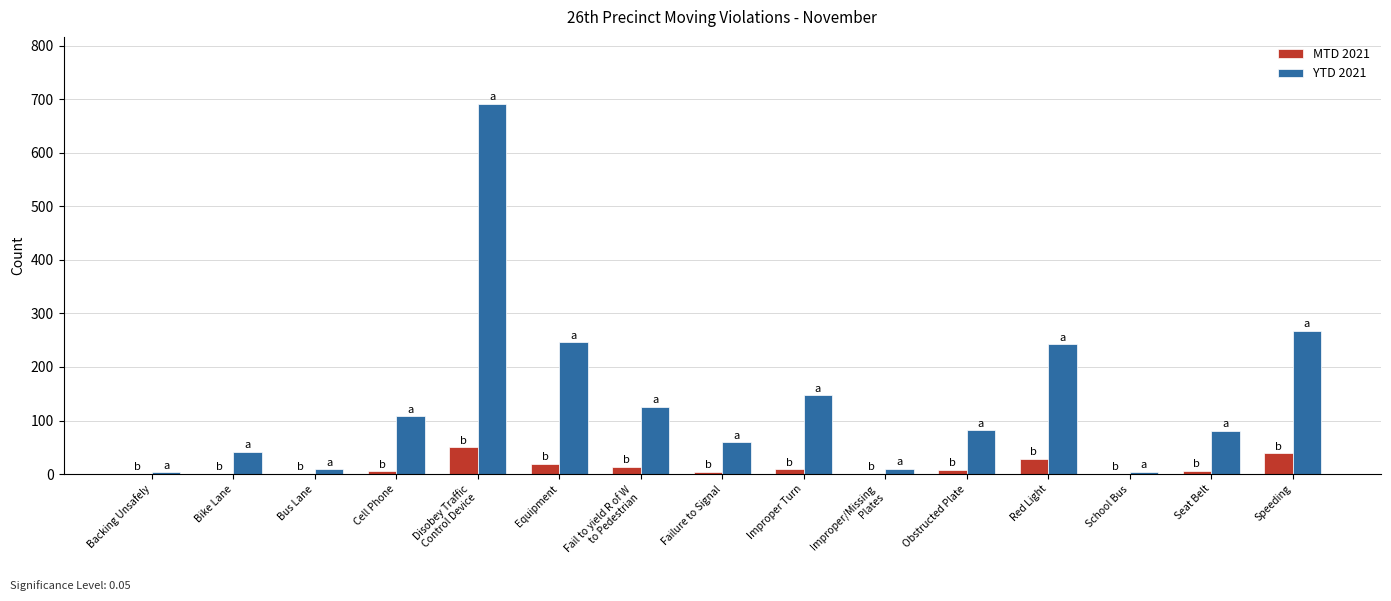

How many groups of bars are there?

15